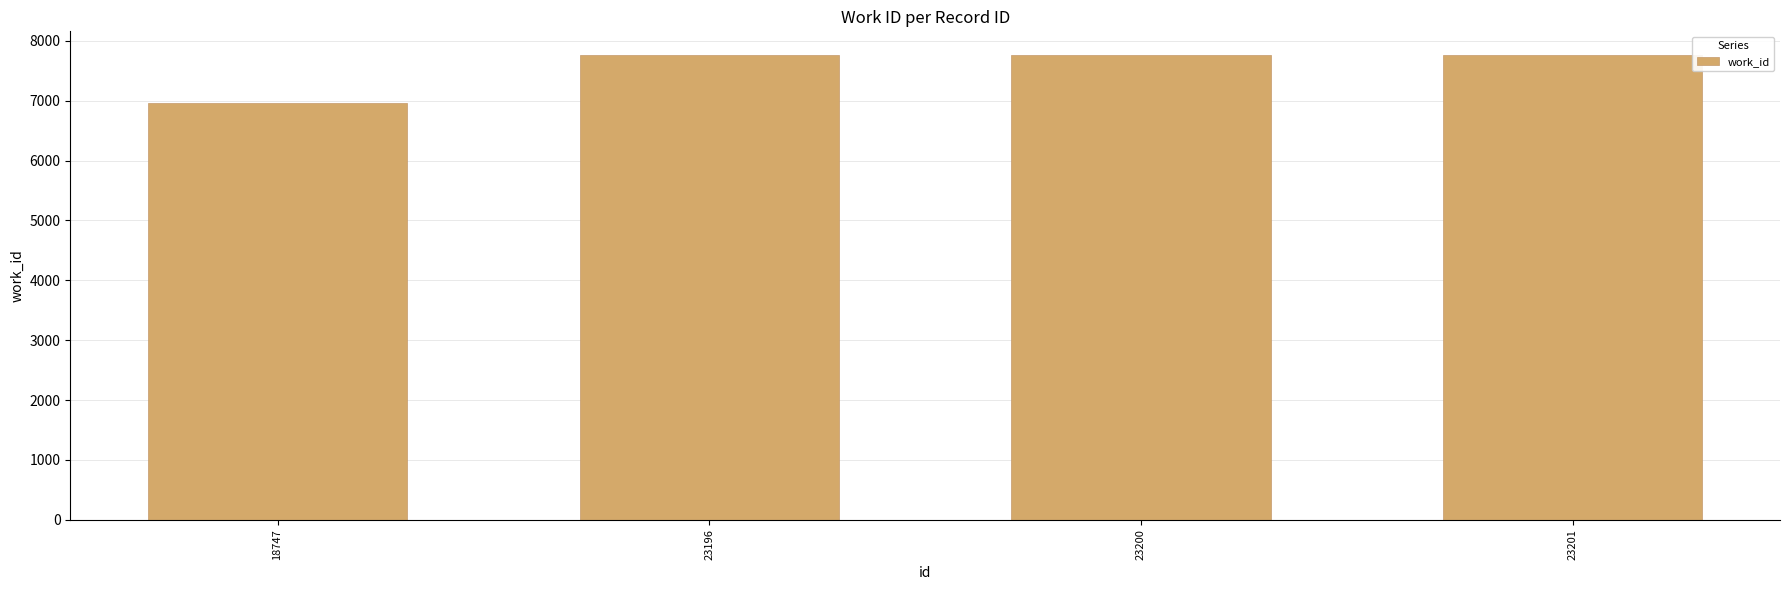

What is the average value?

7567